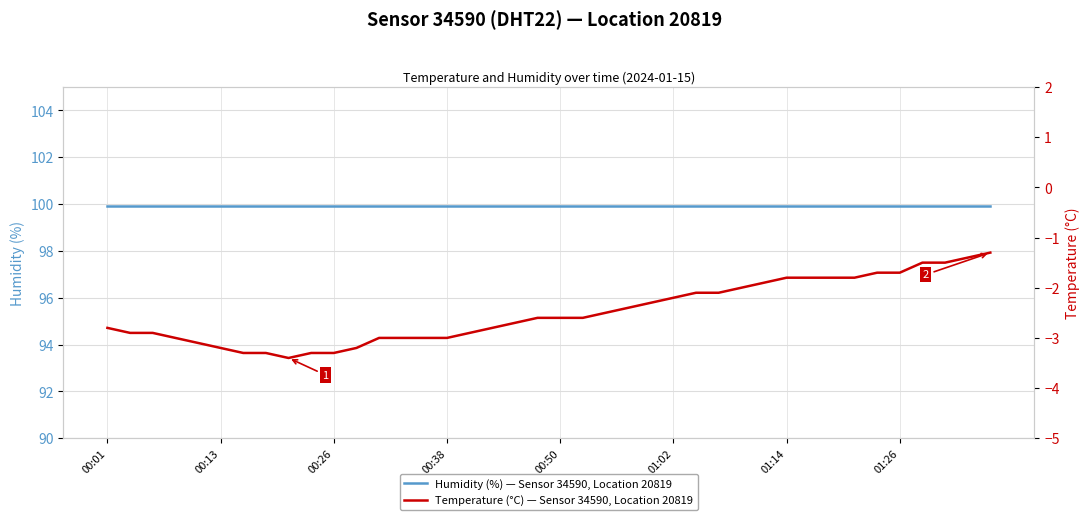

What is the value of the Humidity (%) — Sensor 34590, Location 20819 point at the 27th from the left?

99.9